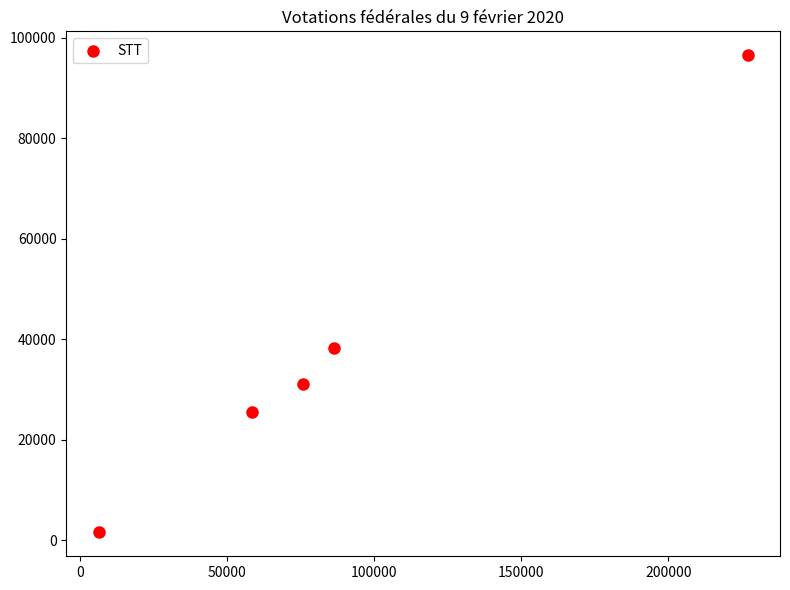

What is the average X value?

90784